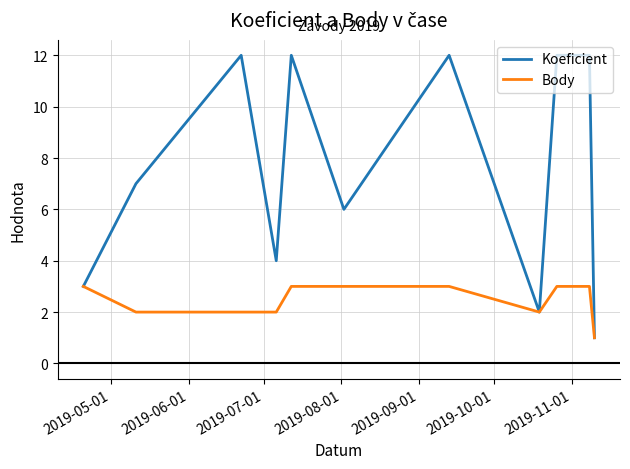

What is the maximum value shown in the chart?

12